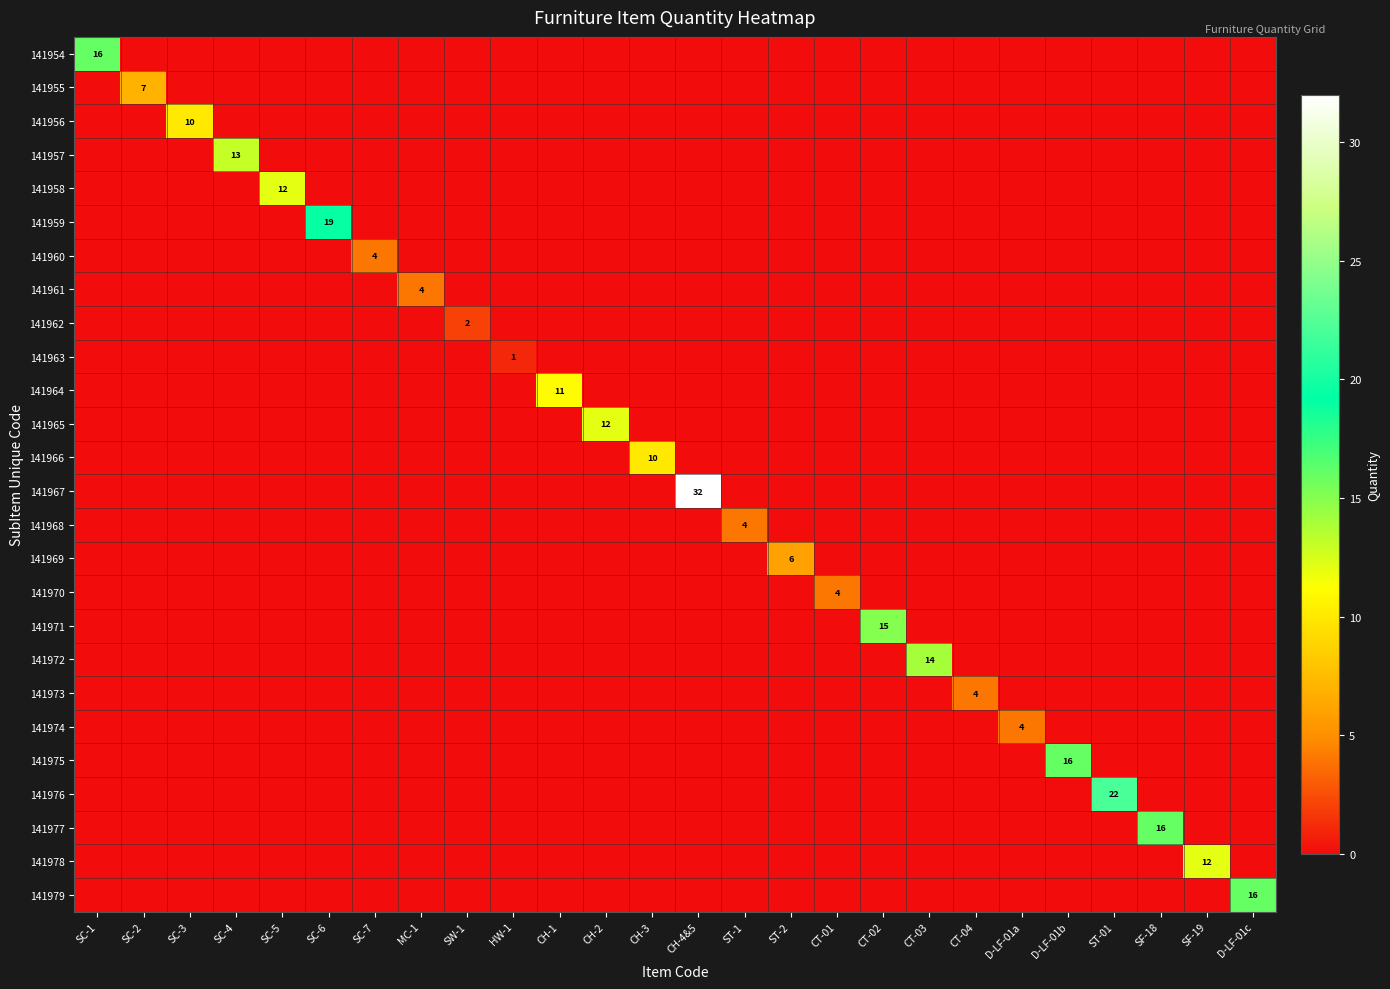

The 141976 series shows 12 at ST-01. True or false?

False